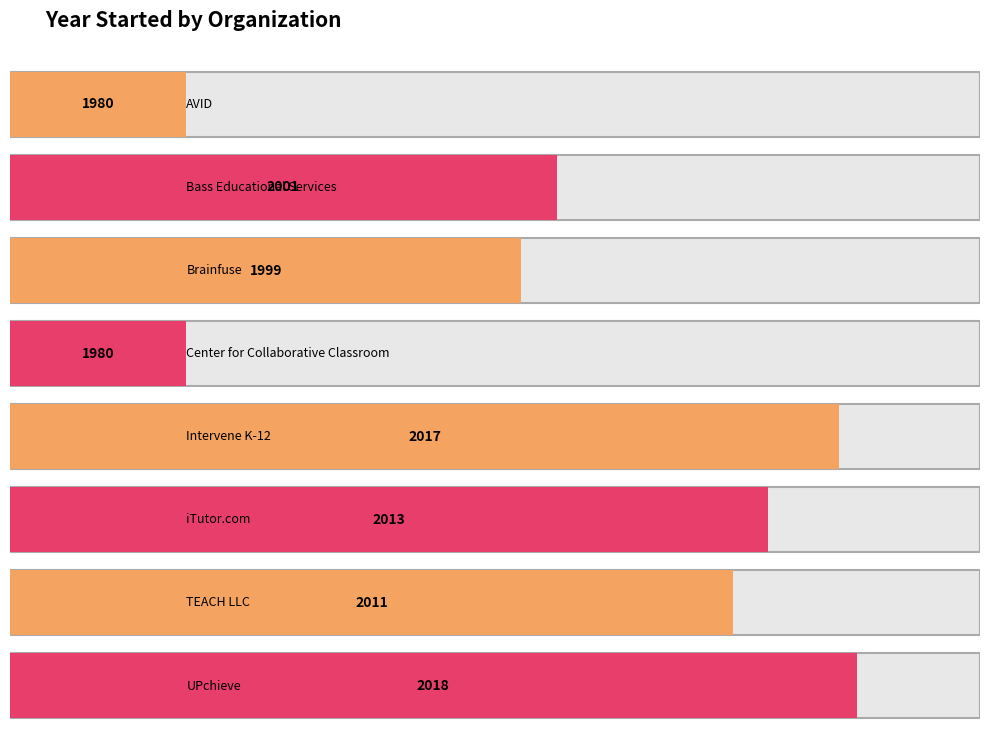

What is the label of the 3rd bar from the left?

Brainfuse